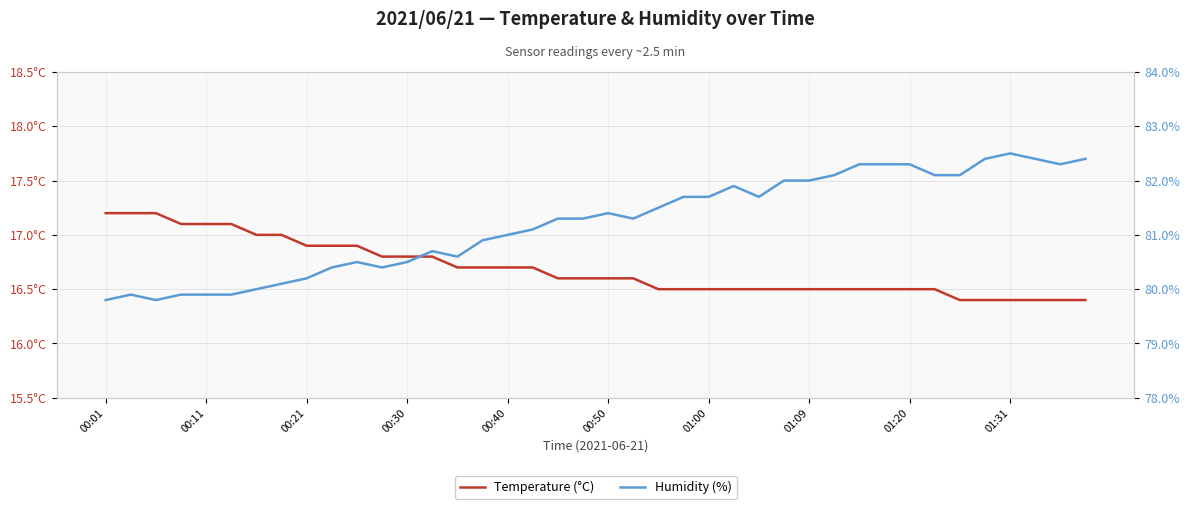

What are all the series names shown in the legend?

Temperature (°C), Humidity (%)